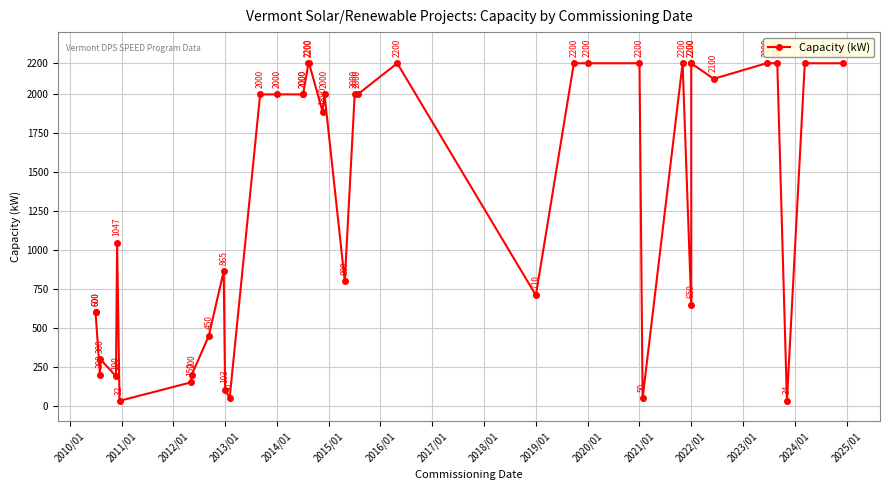

How many lines are shown in the chart?

1